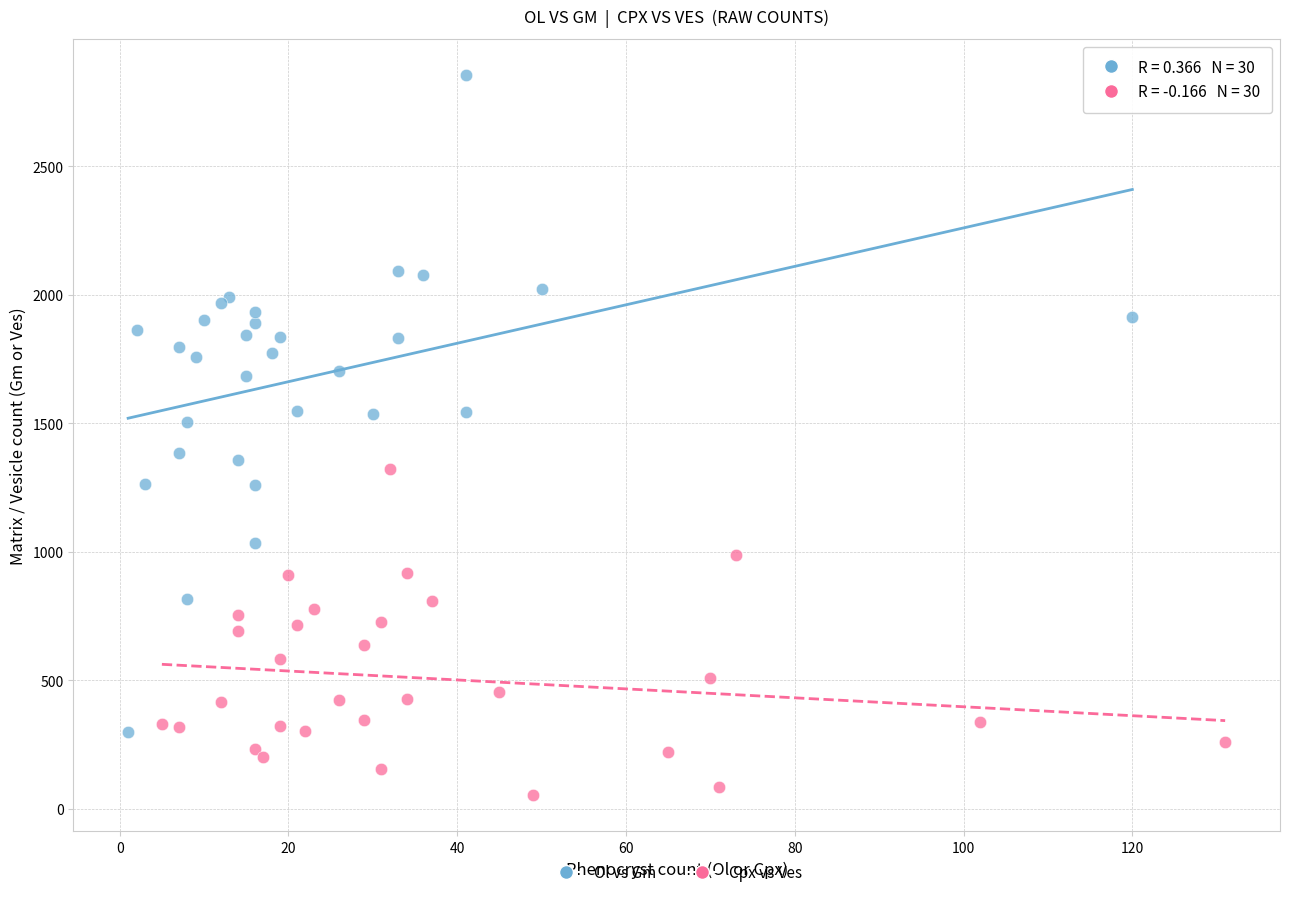

What are all the series names shown in the legend?

Ol vs Gm, Cpx vs Ves